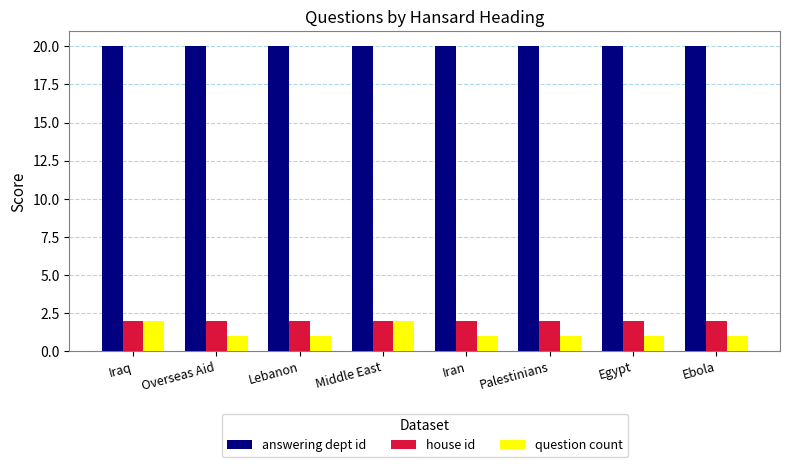

What is the lowest value of the answering dept id series?

20